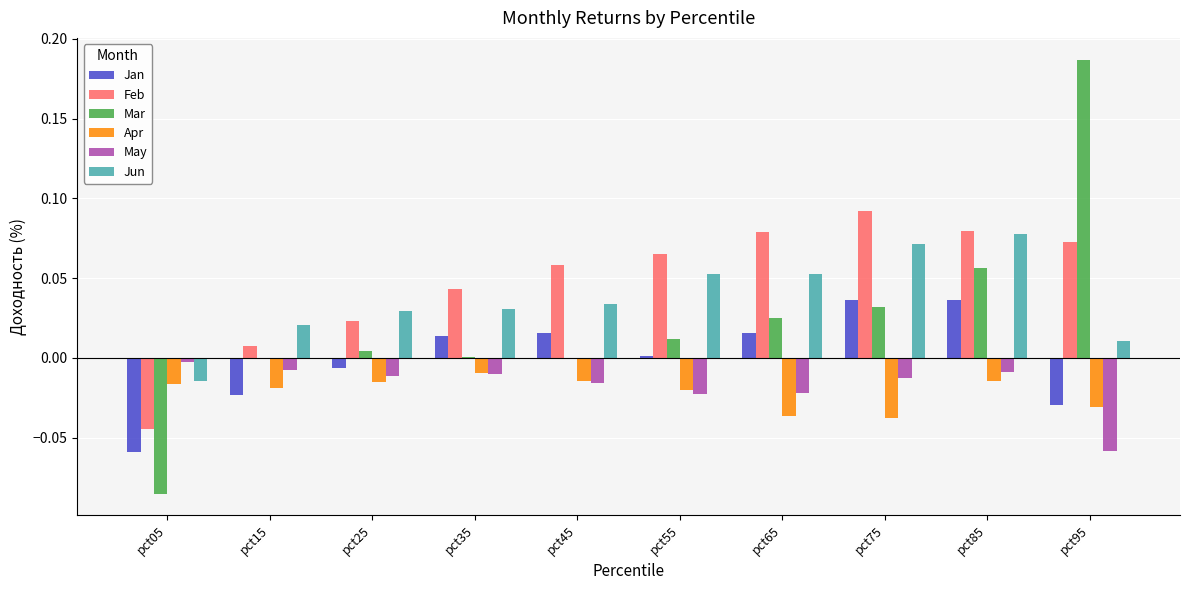

Which series changed the most between pct45 and pct85?

Mar